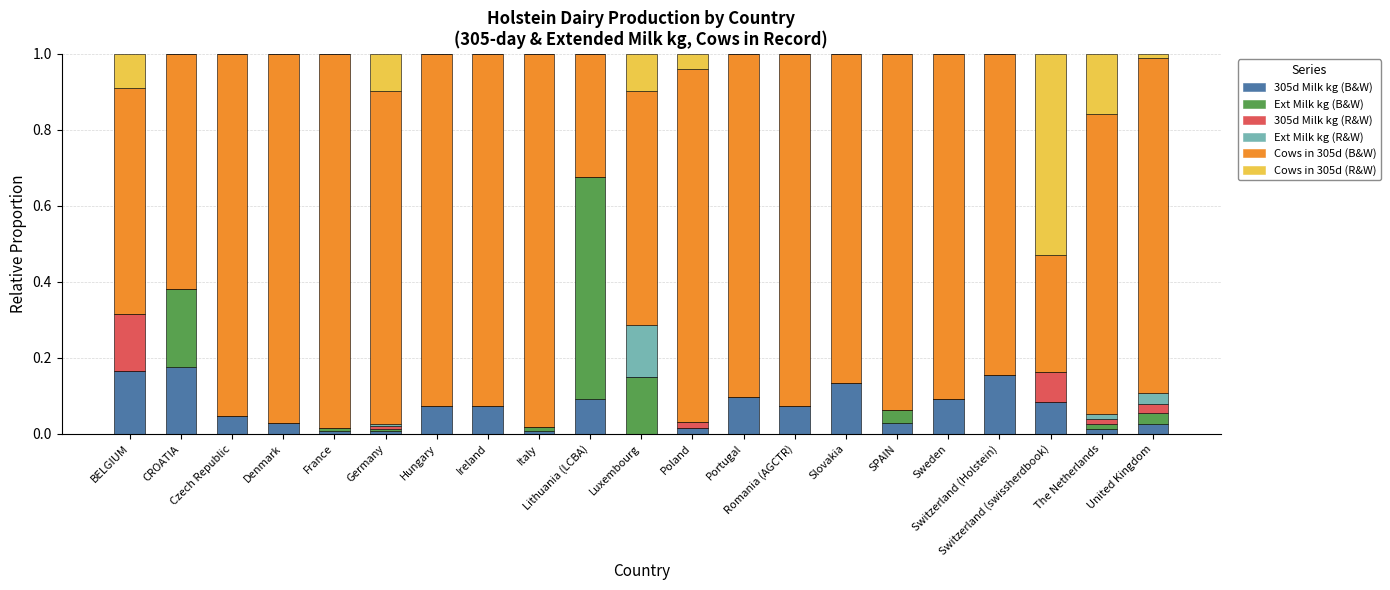

Count the number of data series in this chart.

6